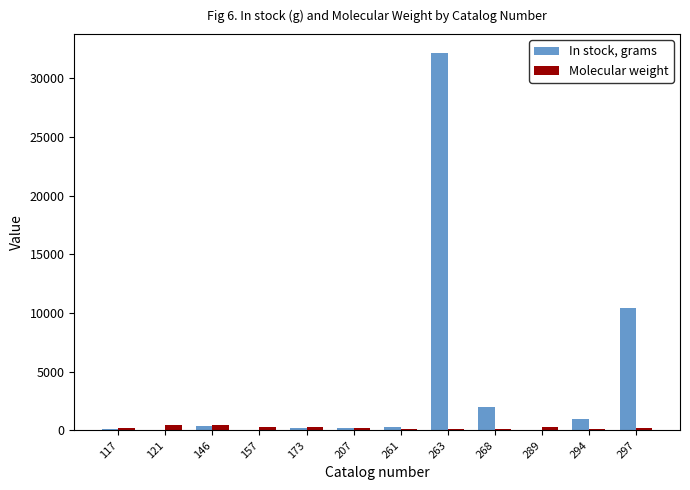

Is it true that Molecular weight equals 285.9 at 289?

True